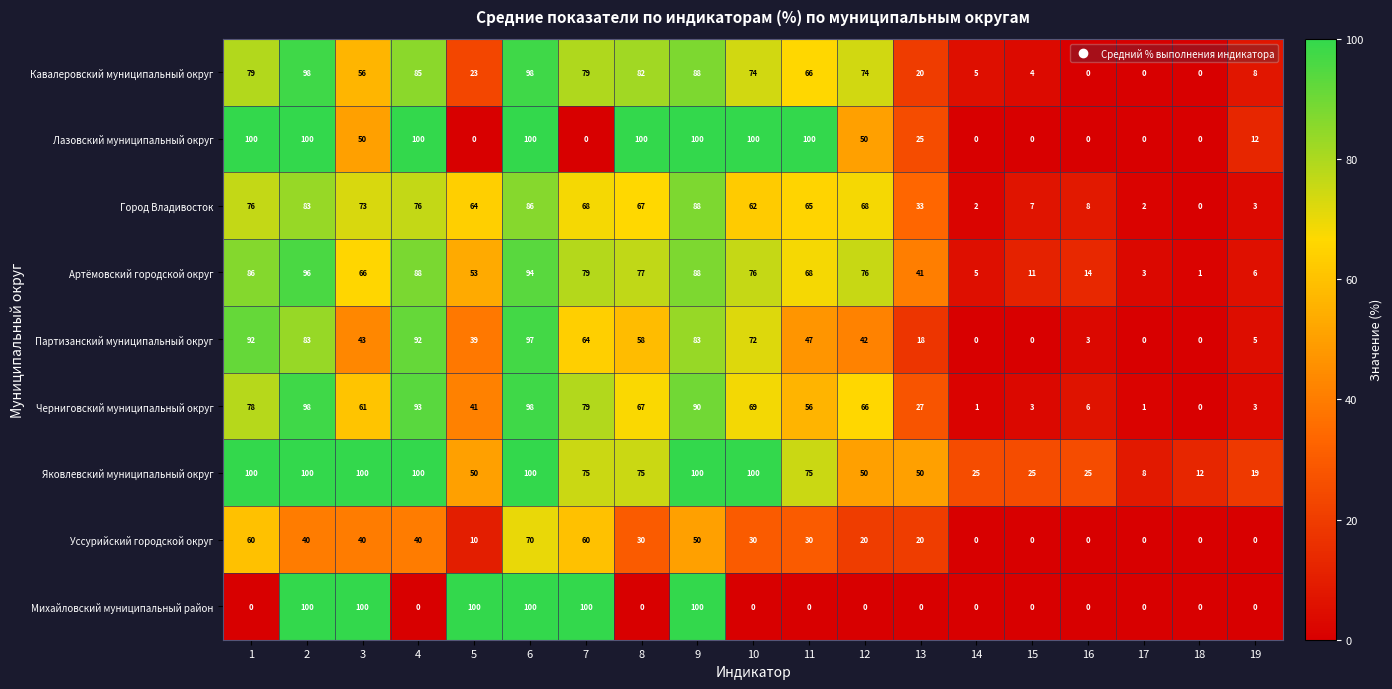

What value does the Партизанский муниципальный округ series have at 4, to the nearest 10?

90